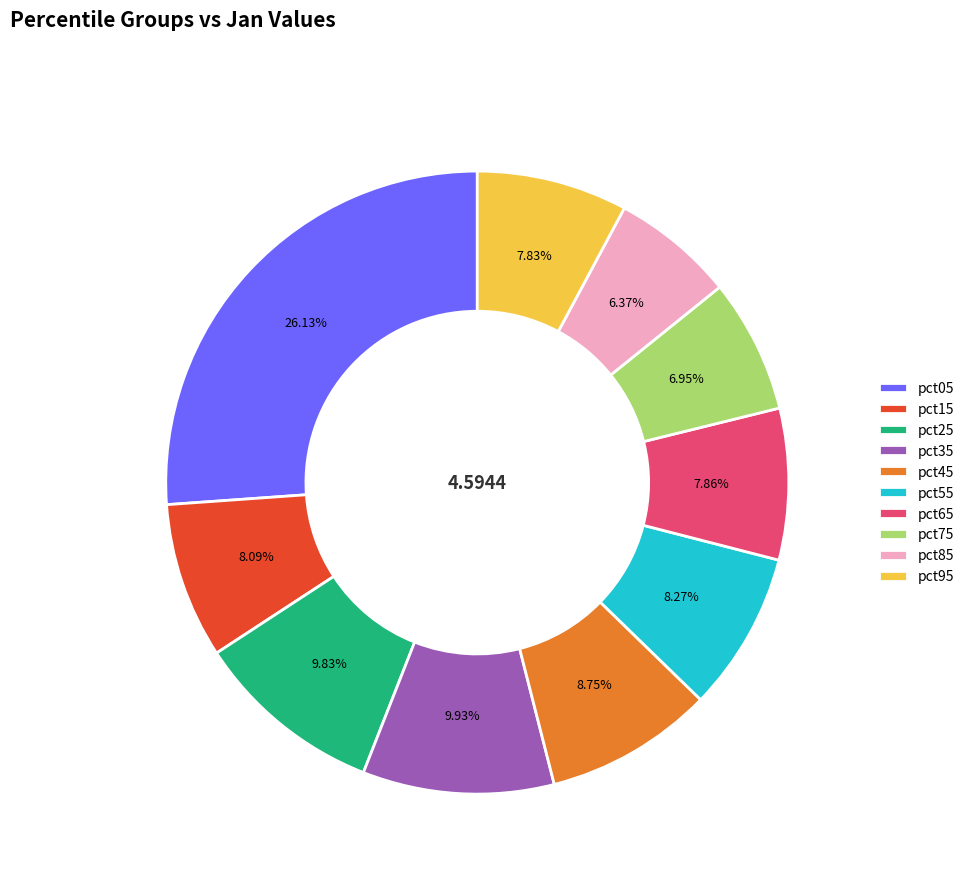

To the nearest percent, what portion does pct35 represent?

10%